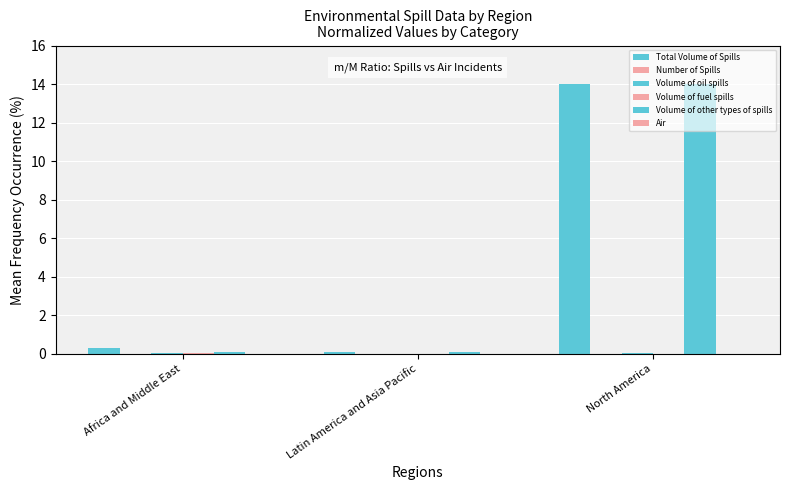

At how many categories does at least one series exceed 5?

1